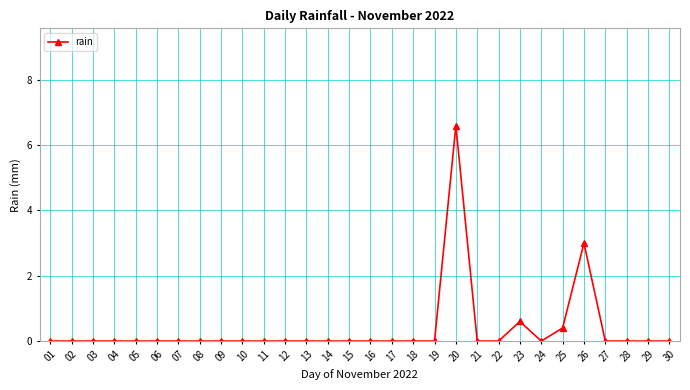

Count the number of categories in the chart.

30